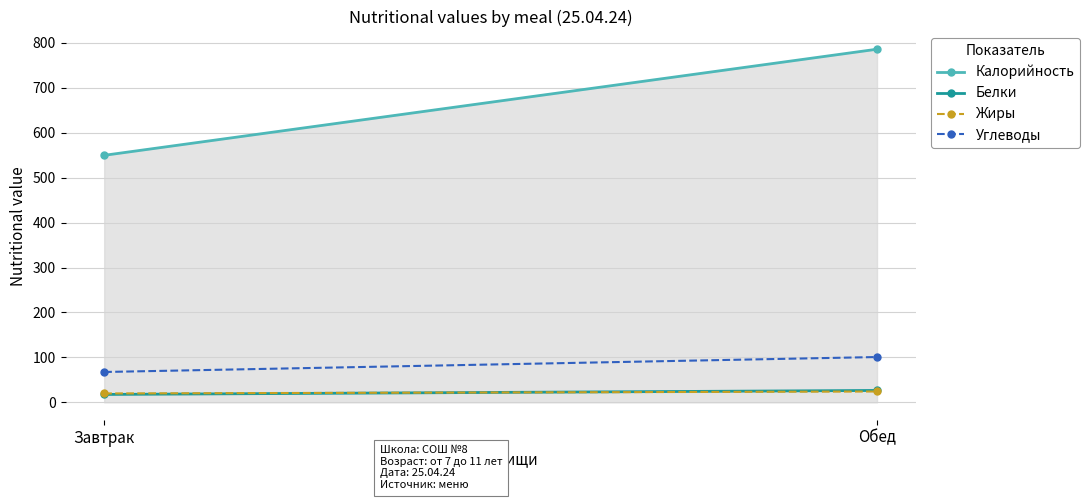

What is the total value across all series at Завтрак?

654.7